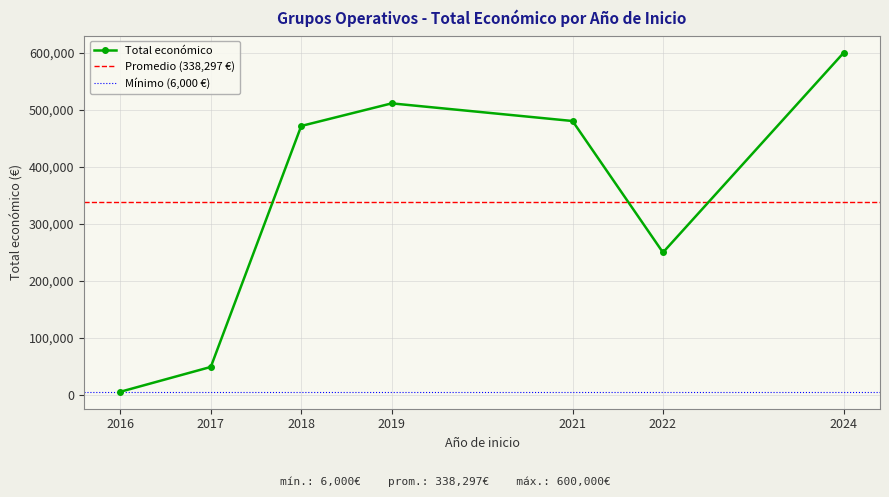

How many lines are shown in the chart?

1